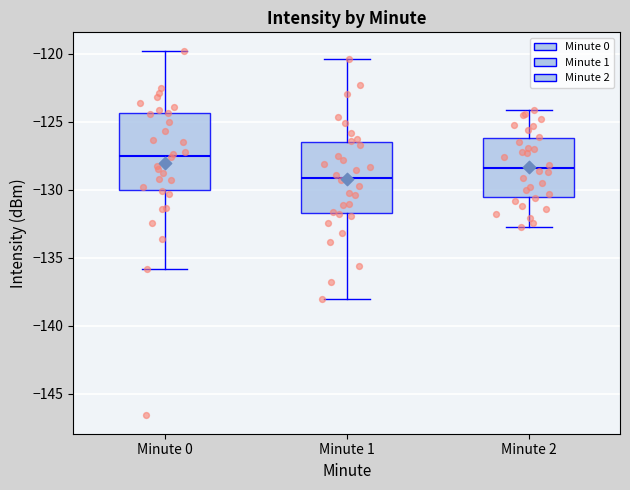

Where does the median line of the box for Minute 2 sit on the y-axis? The values are not printed on the chart, so give them approximately, as read against the axis.

-128.5